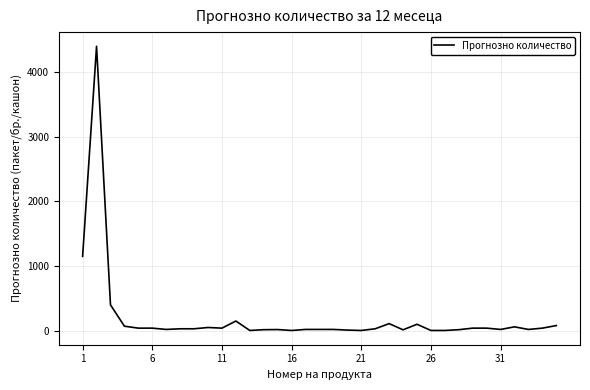

What is the average value?

203